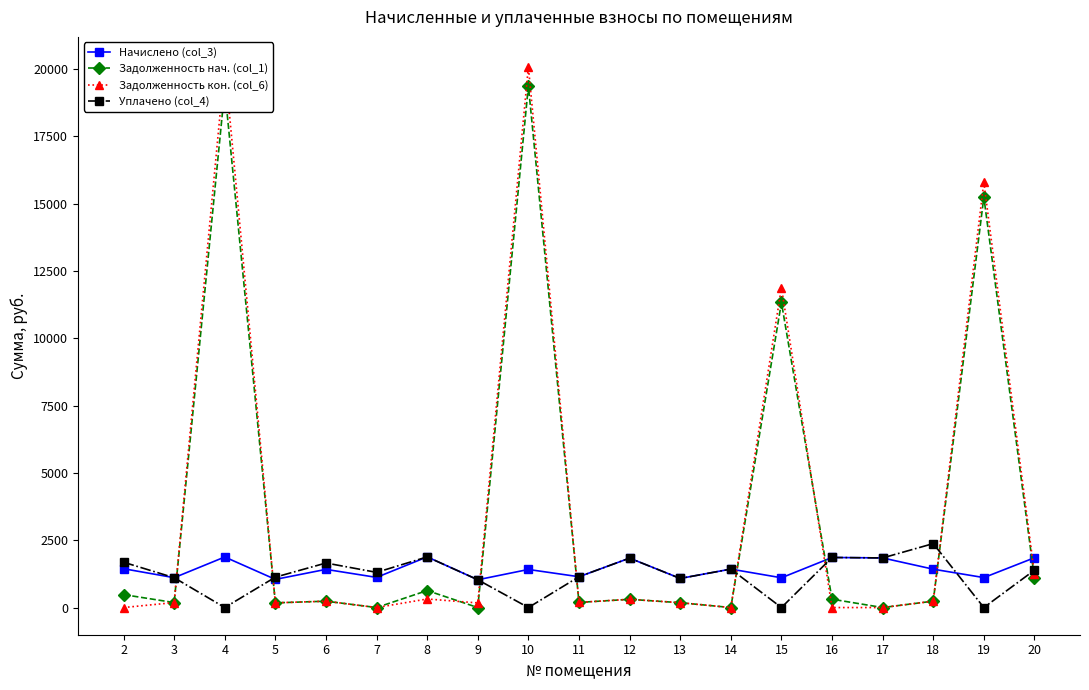

Is this an area chart (filled region under the line)?

No